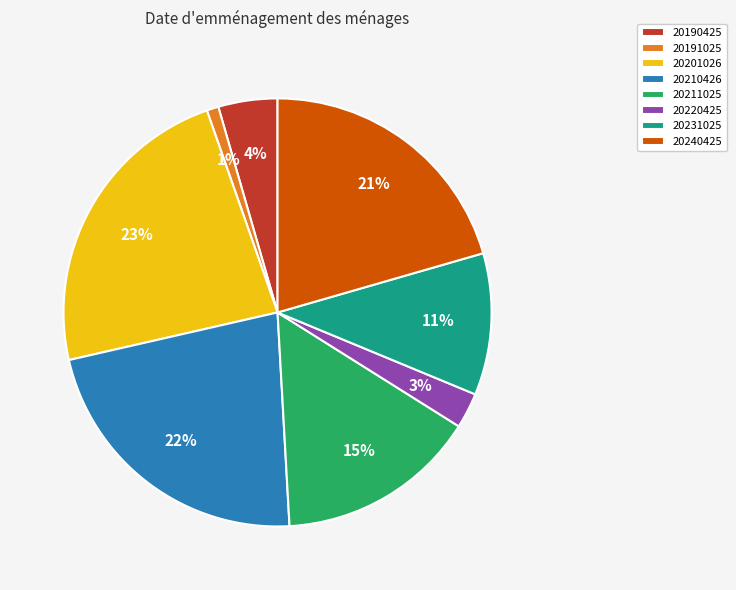

What is the smallest slice in the pie chart?

20191025